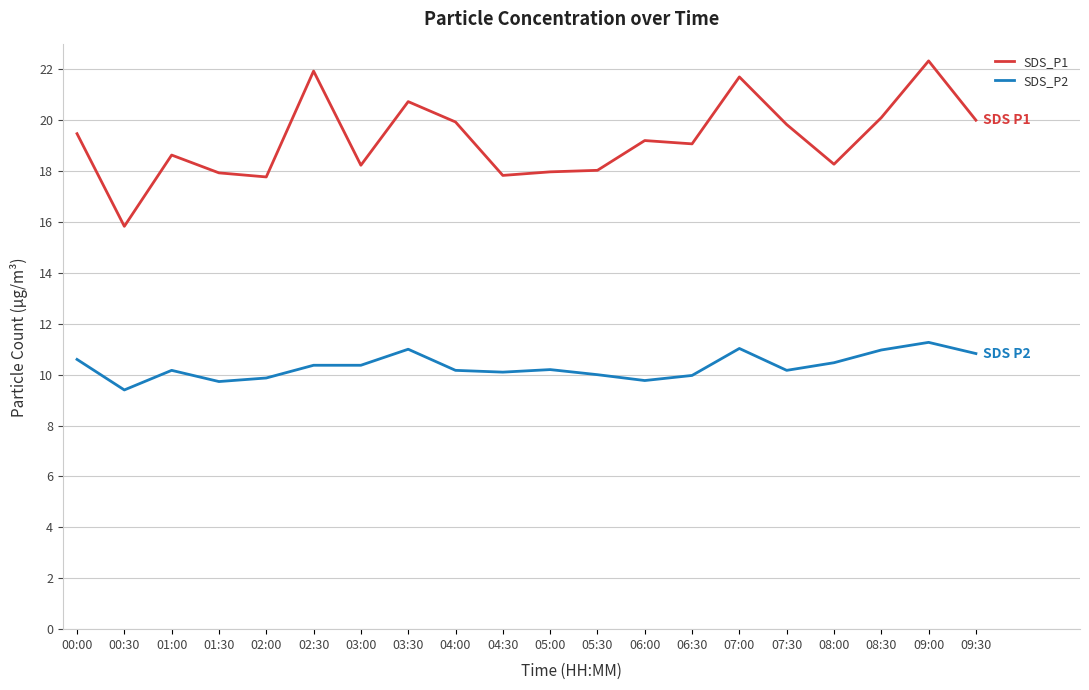

At which category does the chart reach its peak across all series?

09:00